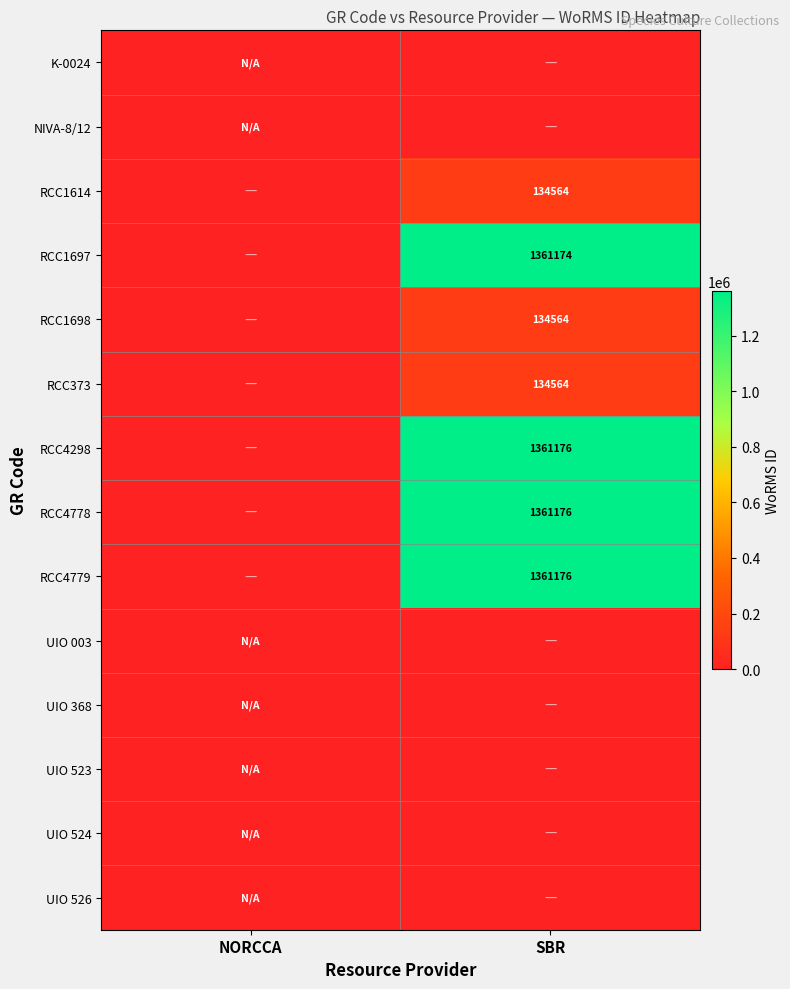

The RCC1614 series shows 134564 at SBR. True or false?

True